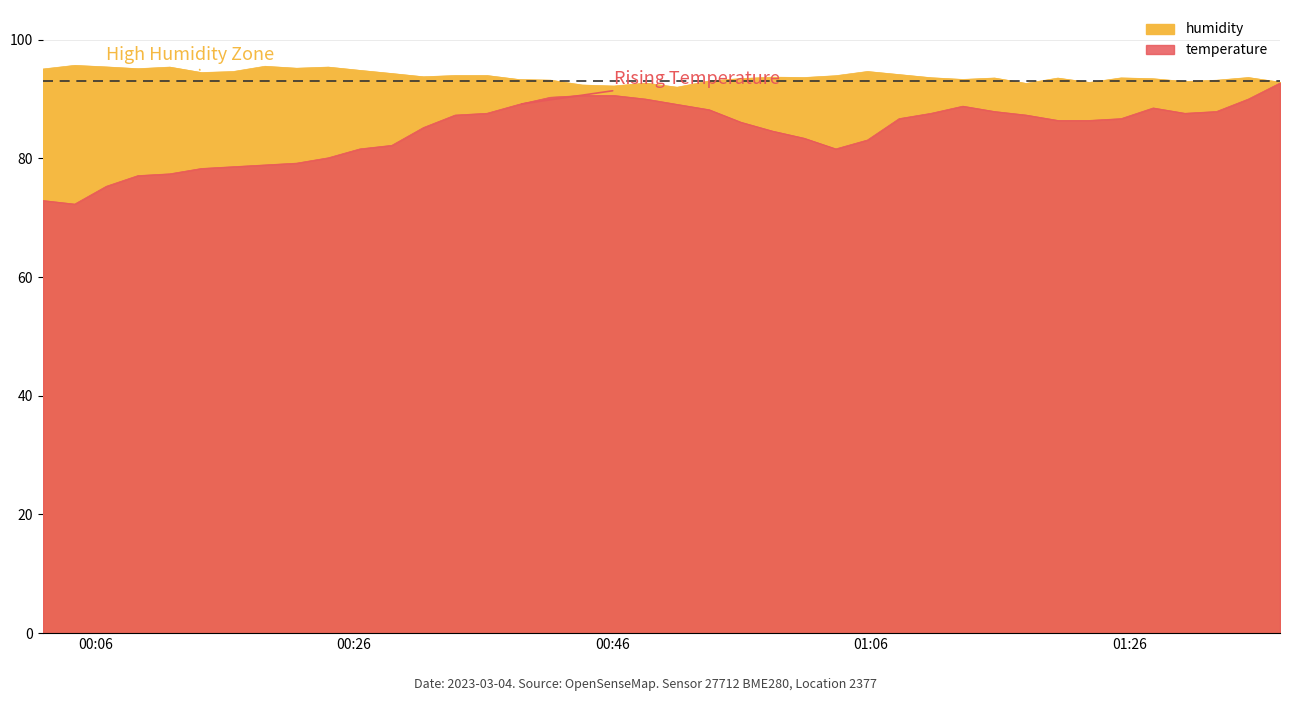

True or false: humidity and temperature cross at least once.

False